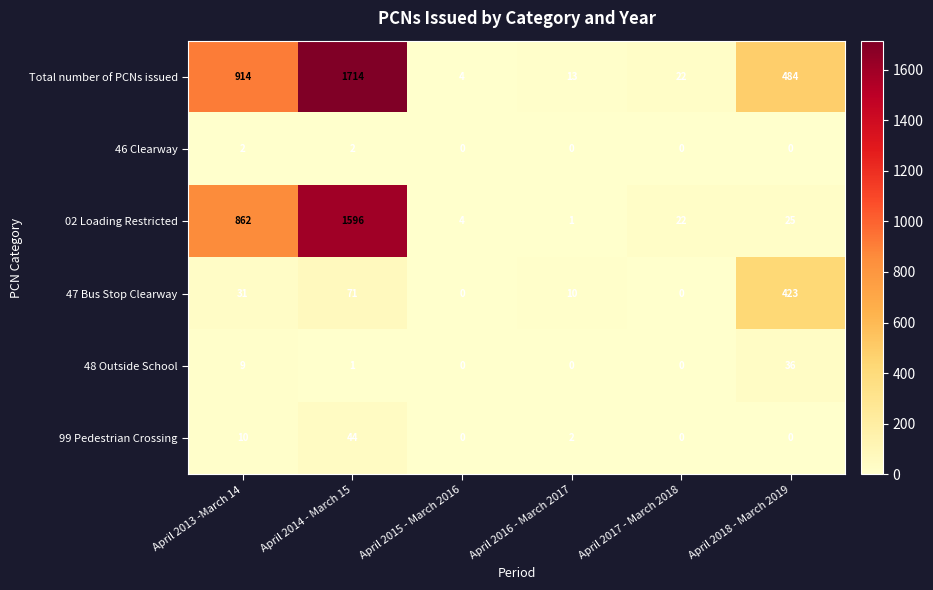

Where is 48 Outside School nearest to the value 18?

April 2013 -March 14